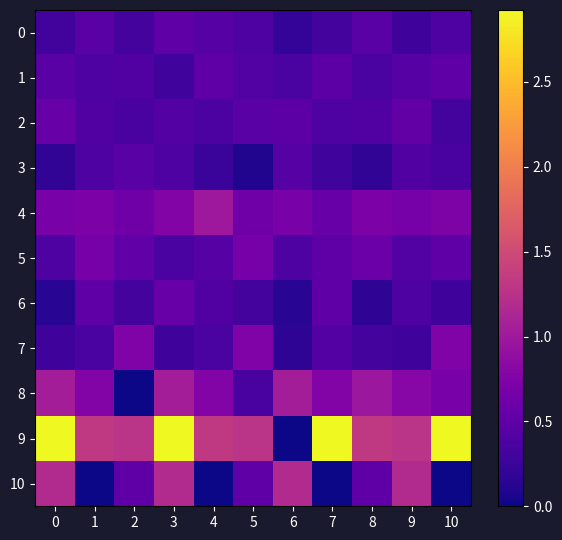

Reading left to right, what are all the values shown in this chart?

0: 0=0.3	1=0.5	2=0.3	3=0.5	4=0.4	5=0.4	6=0.2	7=0.3	8=0.5	9=0.3	10=0.4
1: 0=0.5	1=0.4	2=0.4	3=0.3	4=0.5	5=0.4	6=0.4	7=0.5	8=0.4	9=0.4	10=0.5
2: 0=0.6	1=0.4	2=0.4	3=0.4	4=0.4	5=0.5	6=0.5	7=0.4	8=0.4	9=0.5	10=0.3
3: 0=0.2	1=0.4	2=0.5	3=0.4	4=0.2	5=0.1	6=0.4	7=0.3	8=0.2	9=0.4	10=0.3
4: 0=0.7	1=0.7	2=0.6	3=0.8	4=1.0	5=0.6	6=0.7	7=0.6	8=0.7	9=0.7	10=0.7
5: 0=0.4	1=0.7	2=0.5	3=0.4	4=0.4	5=0.7	6=0.4	7=0.5	8=0.6	9=0.4	10=0.5
6: 0=0.1	1=0.5	2=0.3	3=0.6	4=0.4	5=0.3	6=0.1	7=0.5	8=0.2	9=0.4	10=0.3
7: 0=0.3	1=0.4	2=0.7	3=0.3	4=0.4	5=0.7	6=0.2	7=0.4	8=0.3	9=0.3	10=0.7
8: 0=1.0	1=0.8	2=0.0	3=1.0	4=0.8	5=0.3	6=1.0	7=0.8	8=1.0	9=0.8	10=0.7
9: 0=2.9	1=1.3	2=1.3	3=2.9	4=1.3	5=1.3	6=0.0	7=2.9	8=1.3	9=1.3	10=2.9
10: 0=1.2	1=0.0	2=0.5	3=1.2	4=0.0	5=0.5	6=1.2	7=0.0	8=0.5	9=1.2	10=0.0